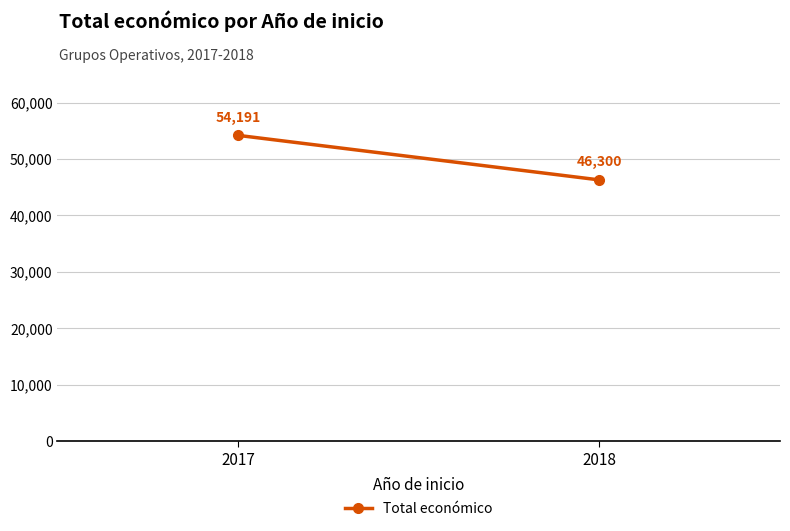

Approximately how many times larger is the value at 2017 compared to 2018?

1.2